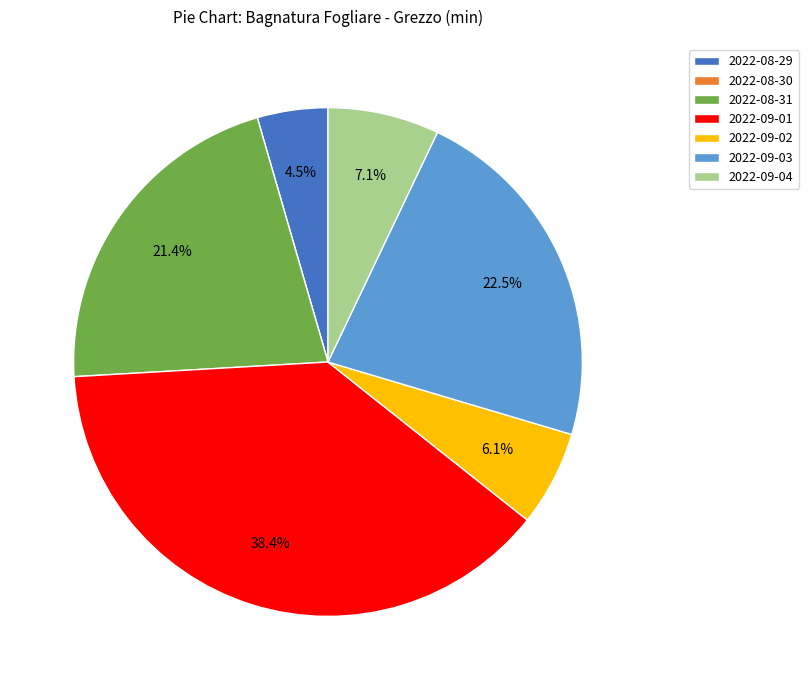

Combined, what portion of the pie is 2022-09-02 and 2022-09-03?

28.6%